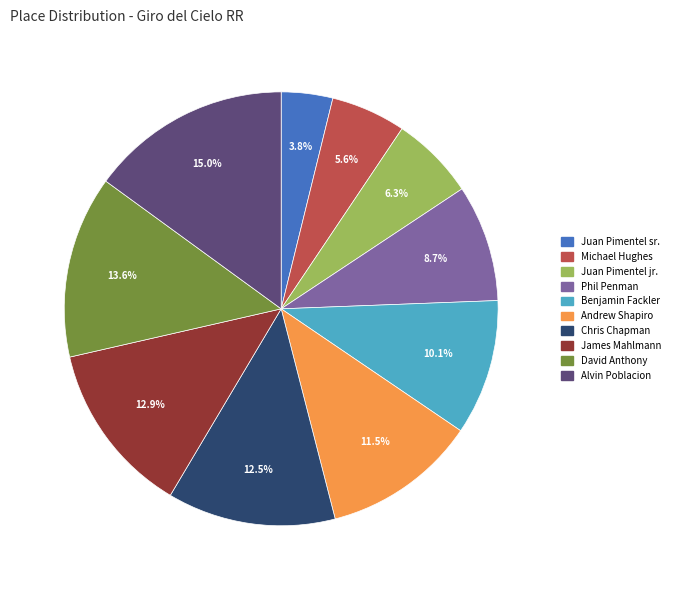

To the nearest percent, what portion does Michael Hughes represent?

6%